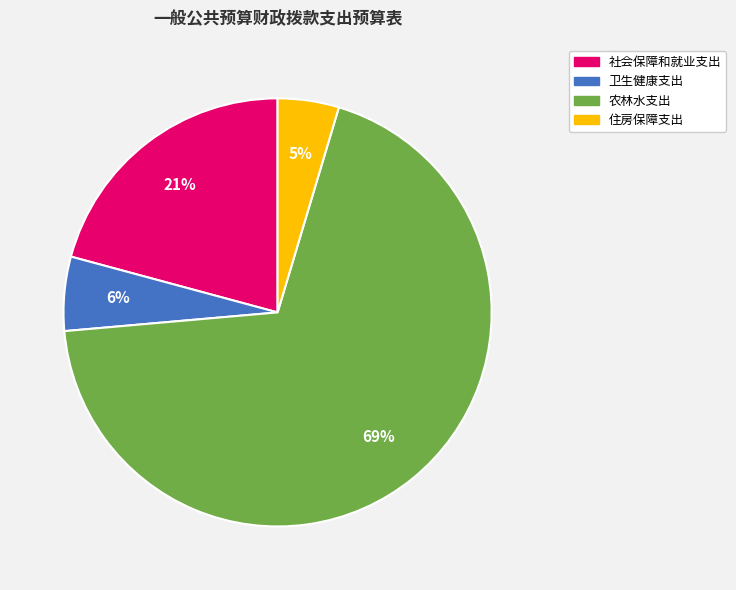

Between 农林水支出 and 卫生健康支出, which is larger?

农林水支出